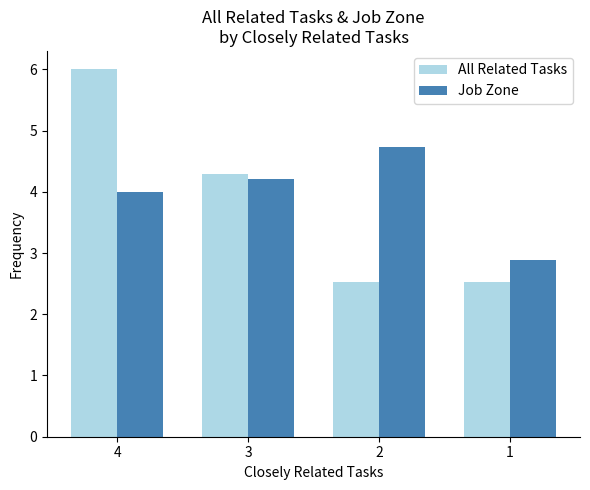

At which category is the sum across all series the highest?

4